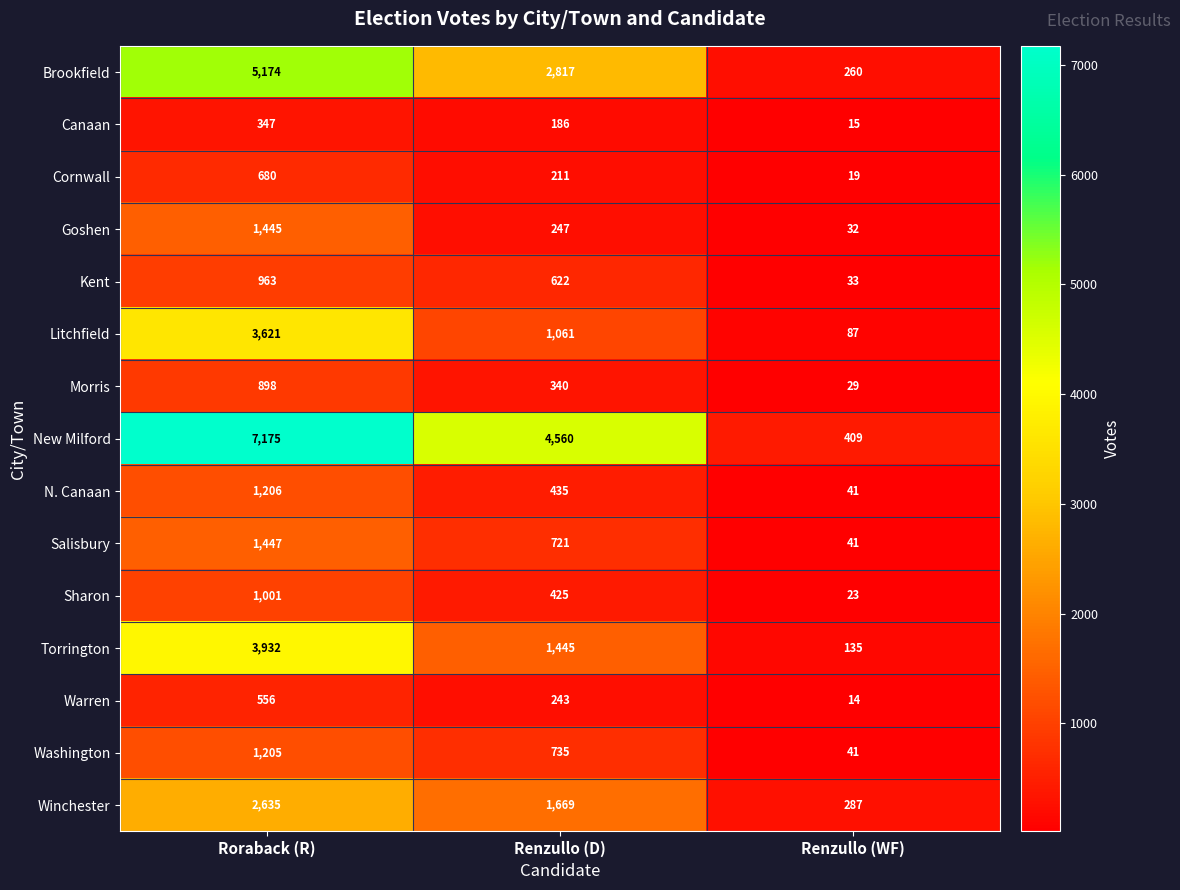

Where is Salisbury nearest to the value 744?

Renzullo (D)